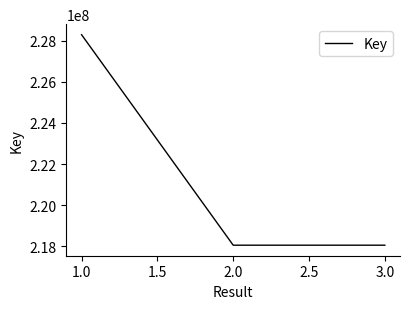

What is the sum of all values?

664393017